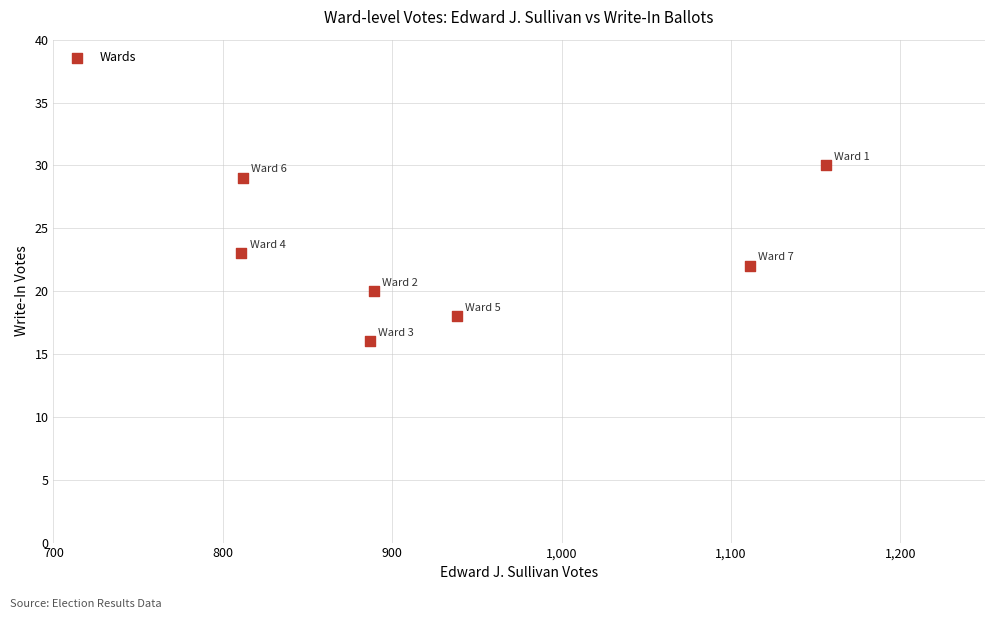

What is the range of Y values (max minus min)?

14